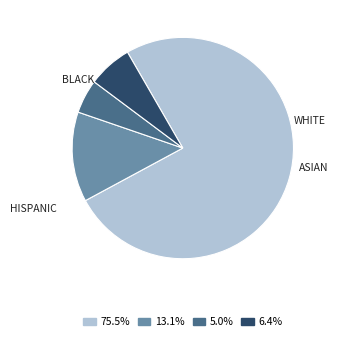

Count the number of slices in the pie.

4